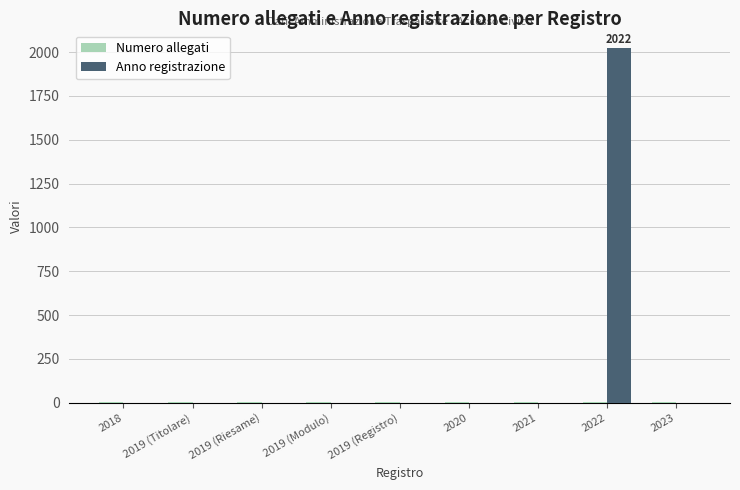

How many data points in Anno registrazione are above 0?

1